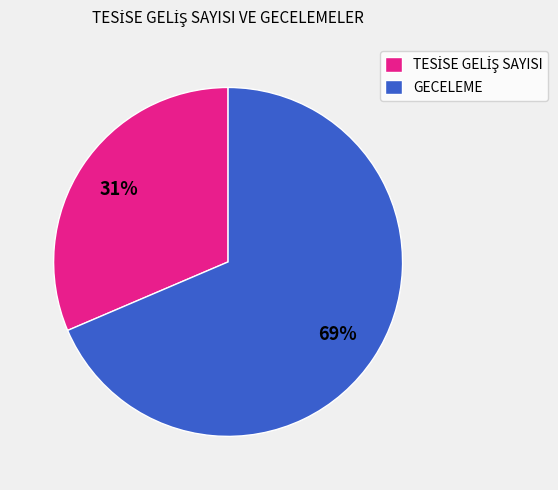

Does GECELEME represent more than half of the total?

Yes